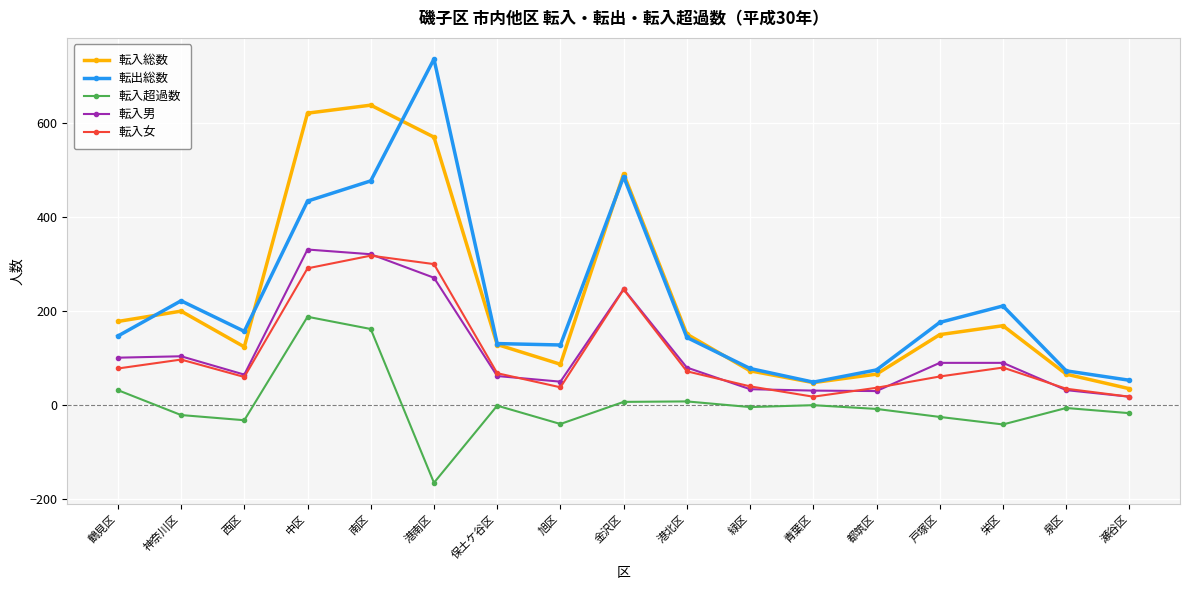

True or false: 転入超過数 and 転入男 intersect in this chart.

False